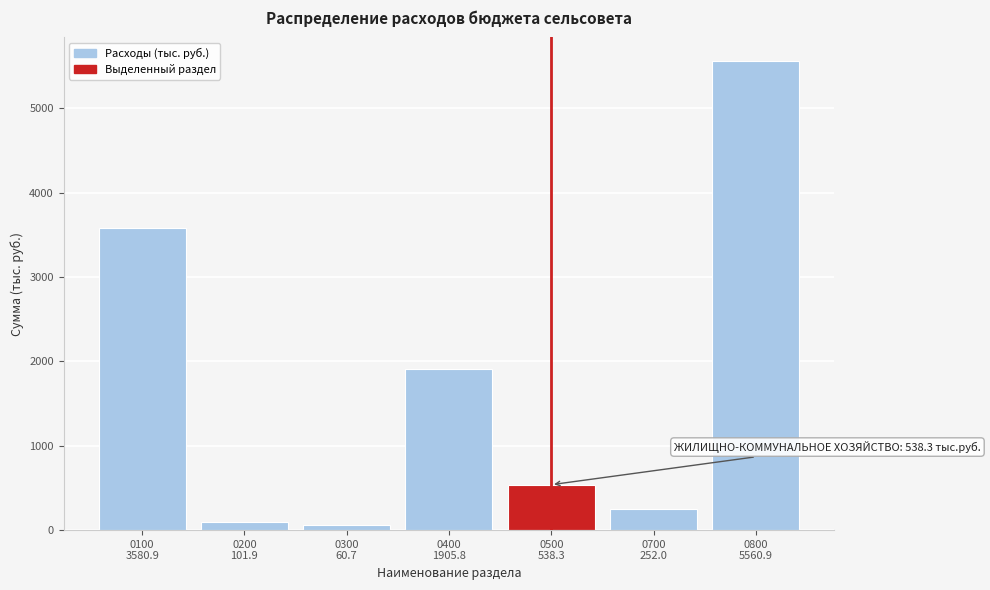

Reading left to right, extract all data points from this chart.

3580.9	101.9	60.7	1905.8	538.3	252.0	5560.9